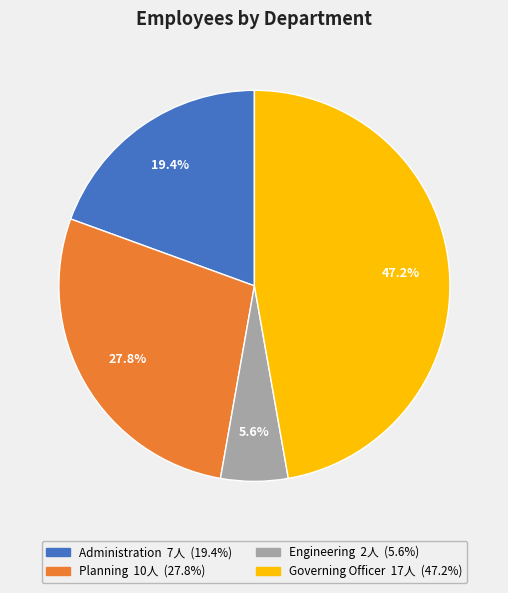

What percentage is NOT represented by Planning?

72.2%